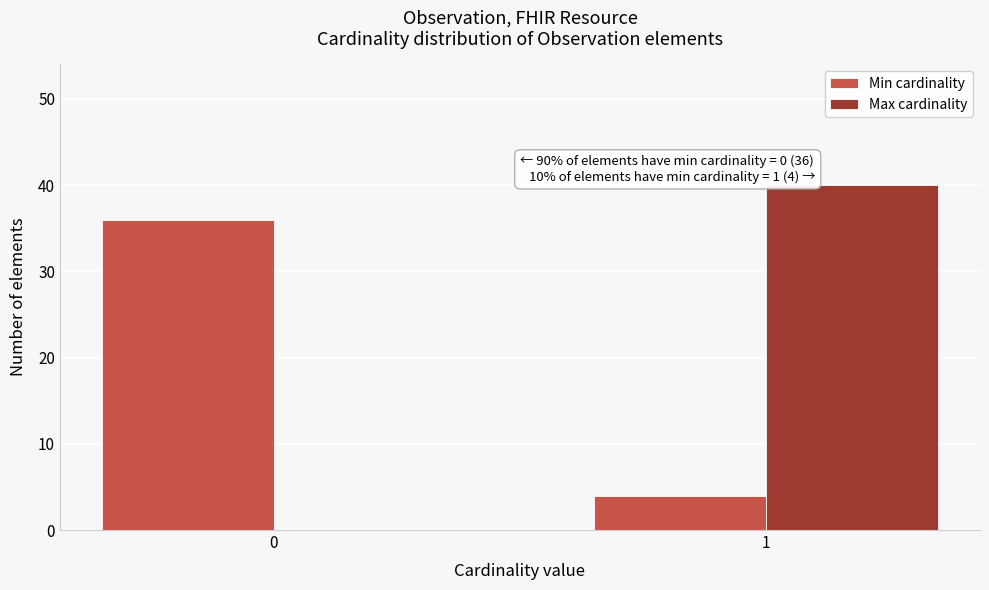

Reading right to left, extract all data points from this chart.

Min cardinality: 1=4	0=36
Max cardinality: 1=40	0=0